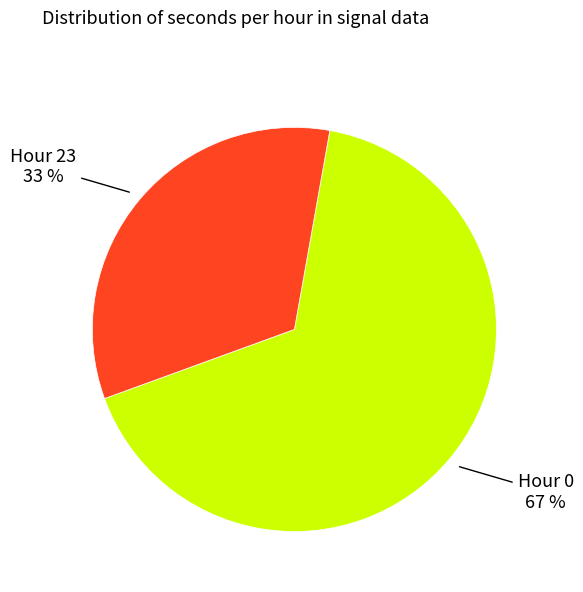

Does any single category account for the majority?

Yes